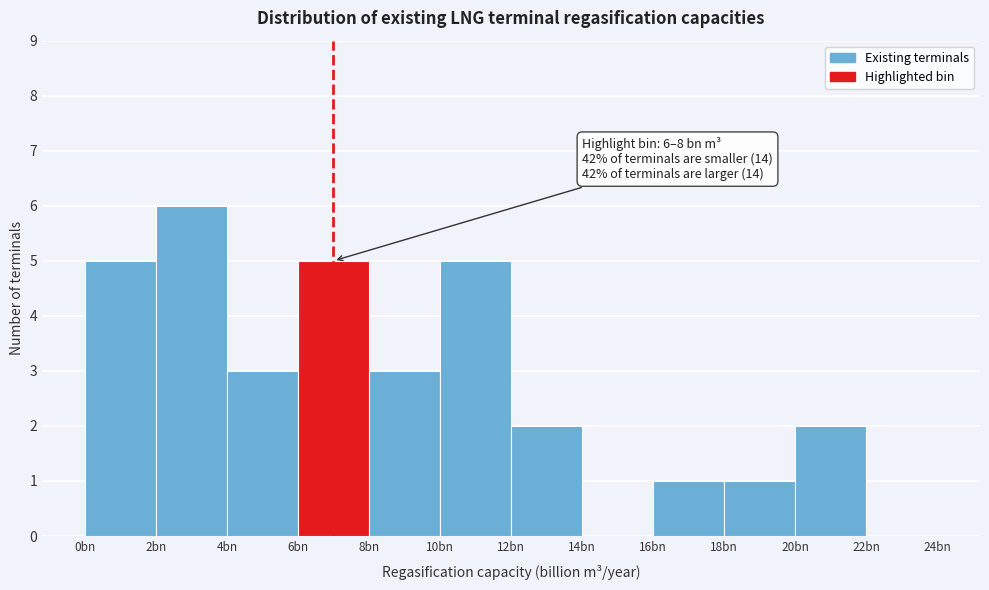

Reading right to left, list all the values displayed in this chart.

22bn=0	20bn=2	18bn=1	16bn=1	14bn=0	12bn=2	10bn=5	8bn=3	6bn=5	4bn=3	2bn=6	0bn=5